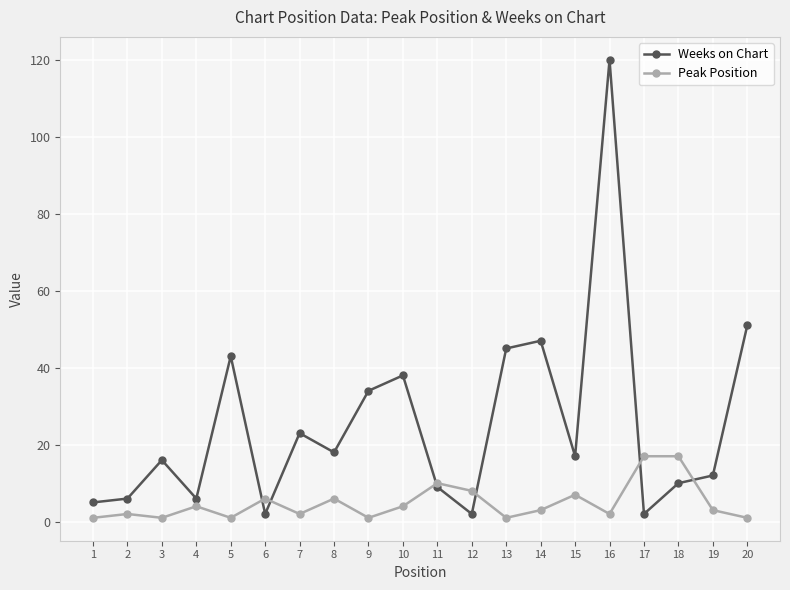

What is the maximum value shown in the chart?

120